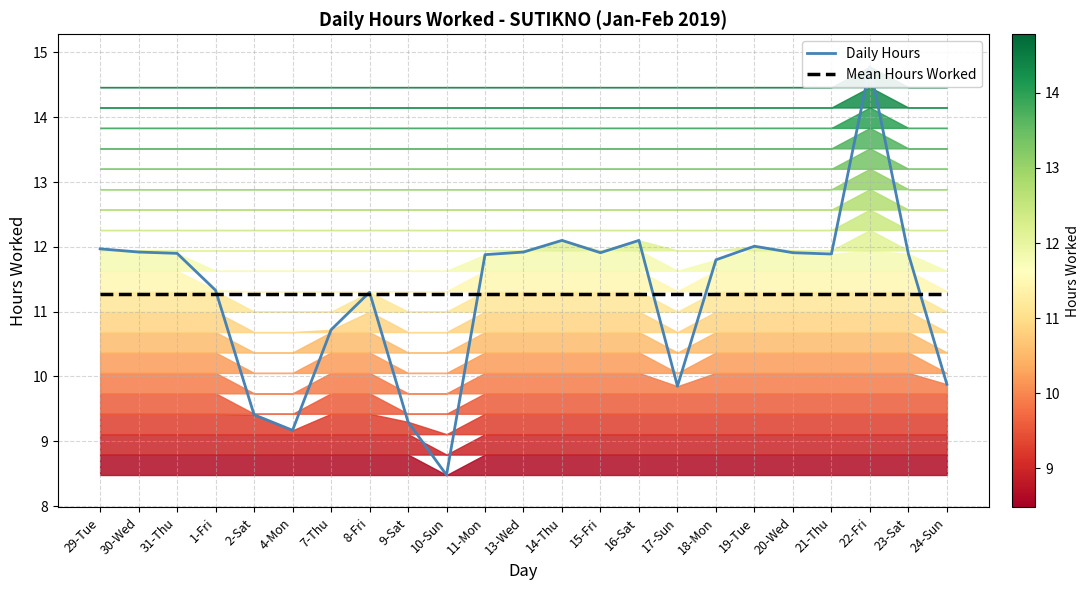

At which label does Daily Hours first exceed 11?

29-Tue